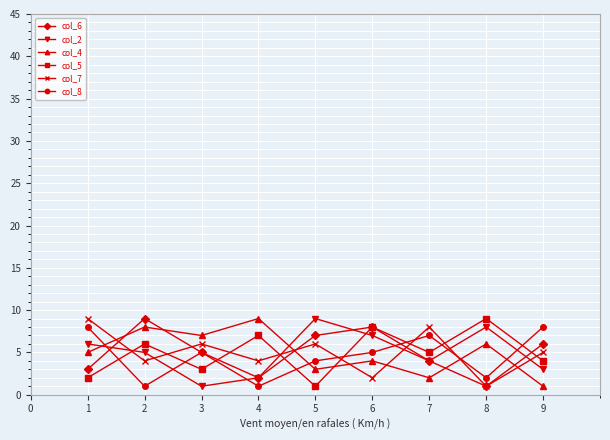

What is the value of the col_4 point at the 8th from the left?

6